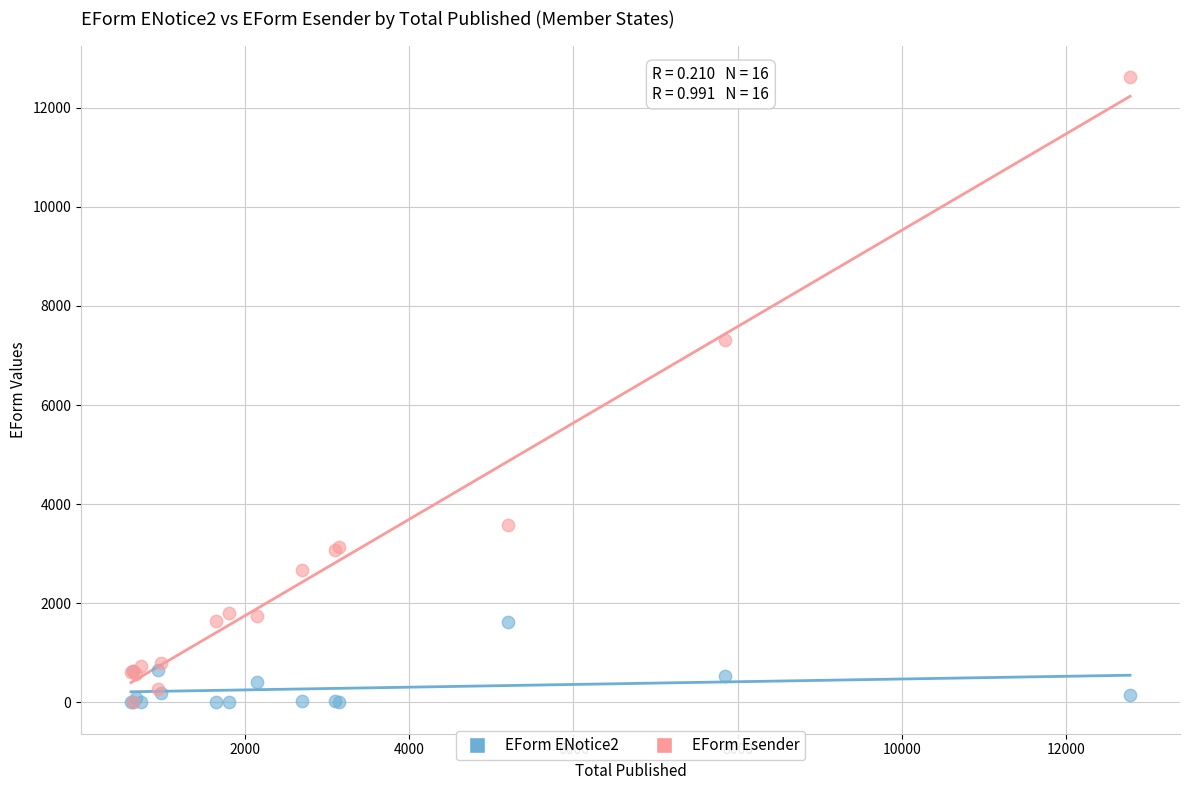

In the EForm Esender series, what Y value is closest to 6311?

7311